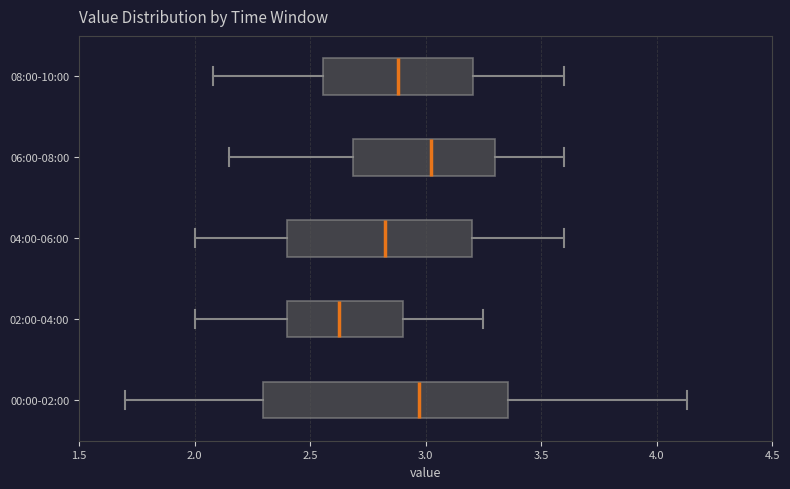

Which box is the widest, from its left edge to its right edge?

00:00-02:00